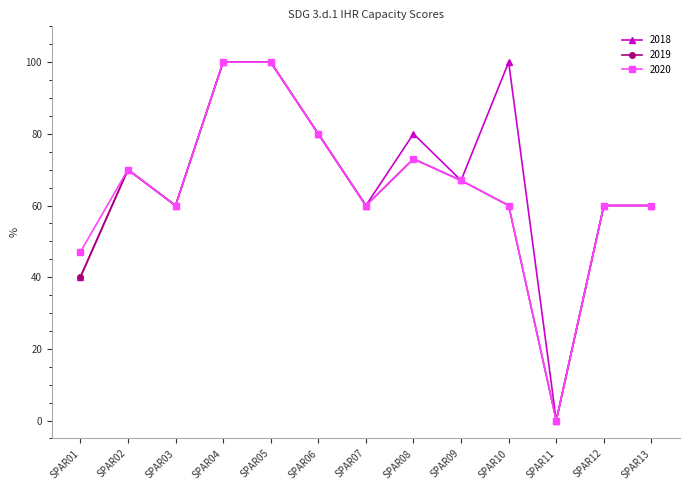

At which category does the chart reach its minimum across all series?

SPAR11